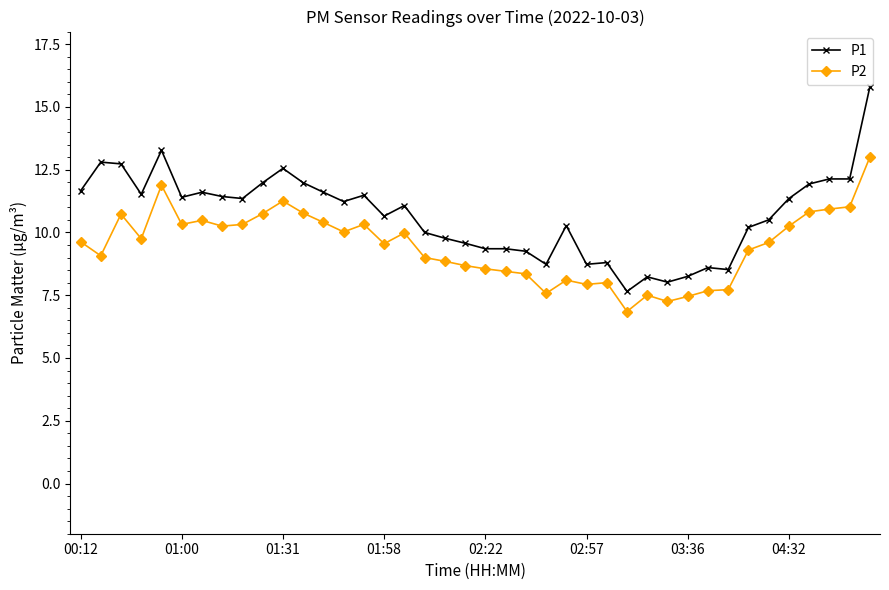

How many data points does each series have?

40